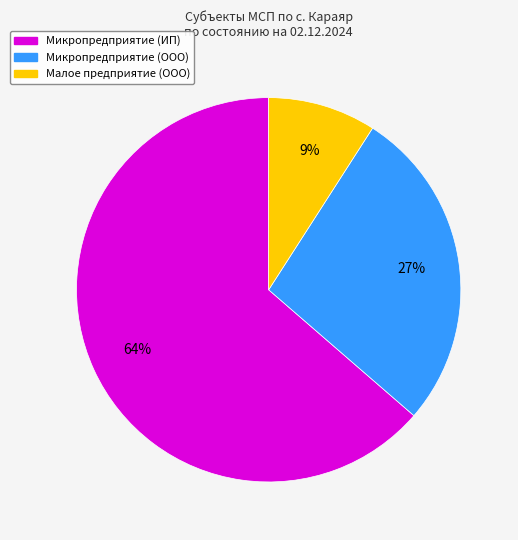

How many slices are in this pie chart?

3